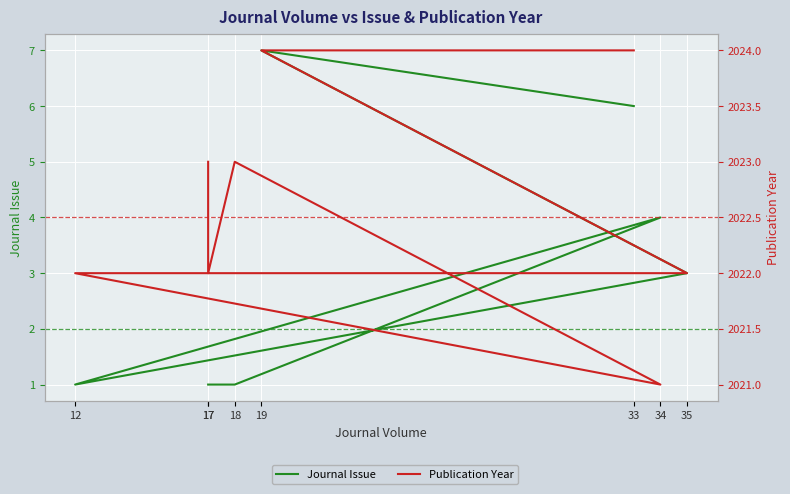

Read the Journal Issue value at 17.

1